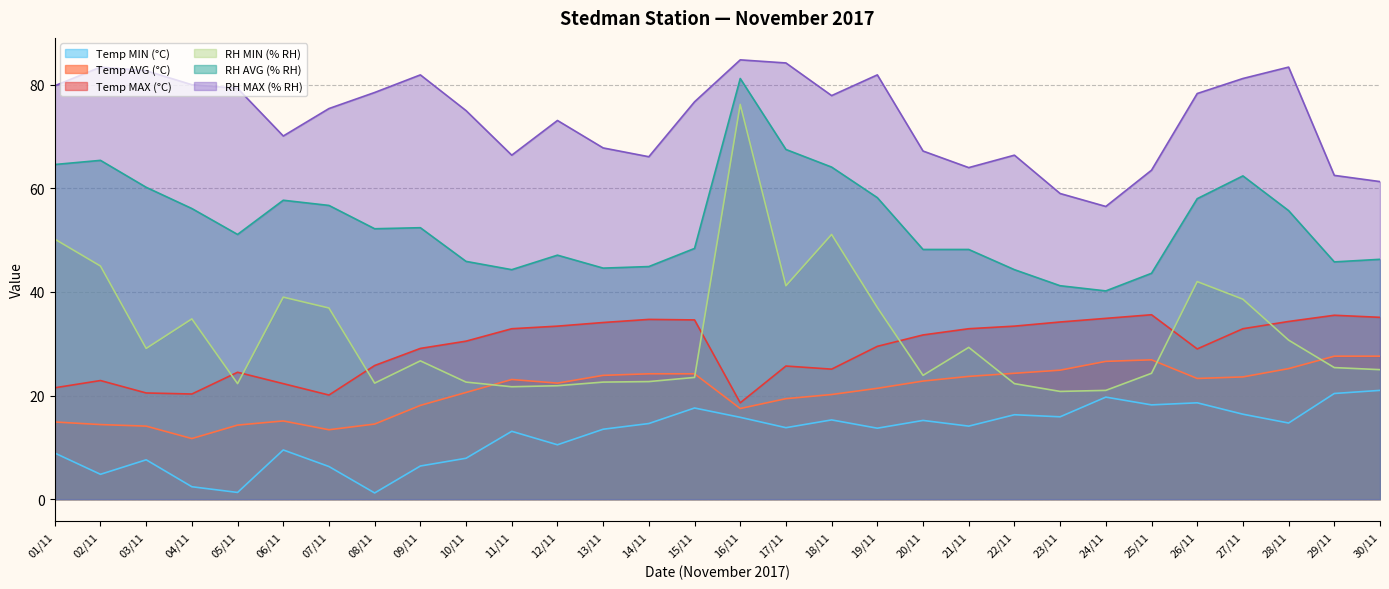

What is the label of the 7th point from the right?

24/11